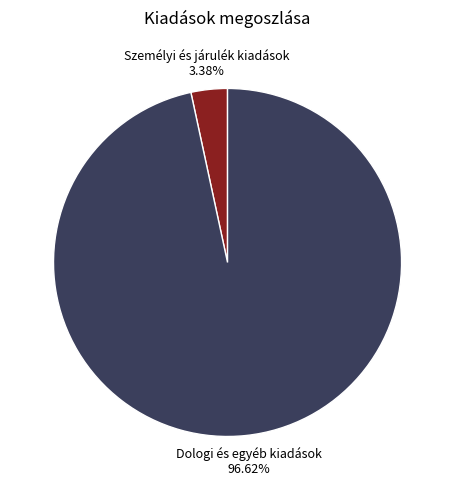

Is there a majority slice in this chart?

Yes